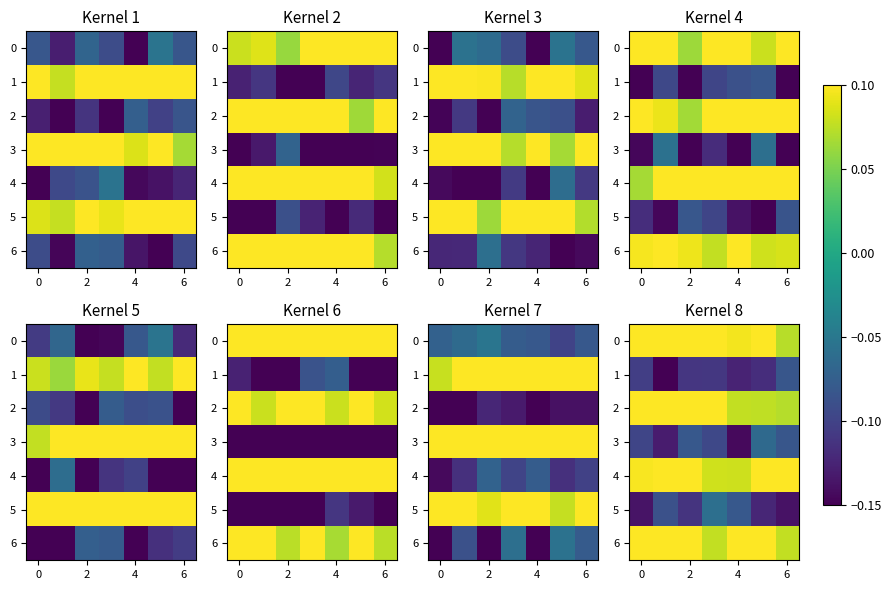

True or false: 2 has a value of 0.1 at 2.

True